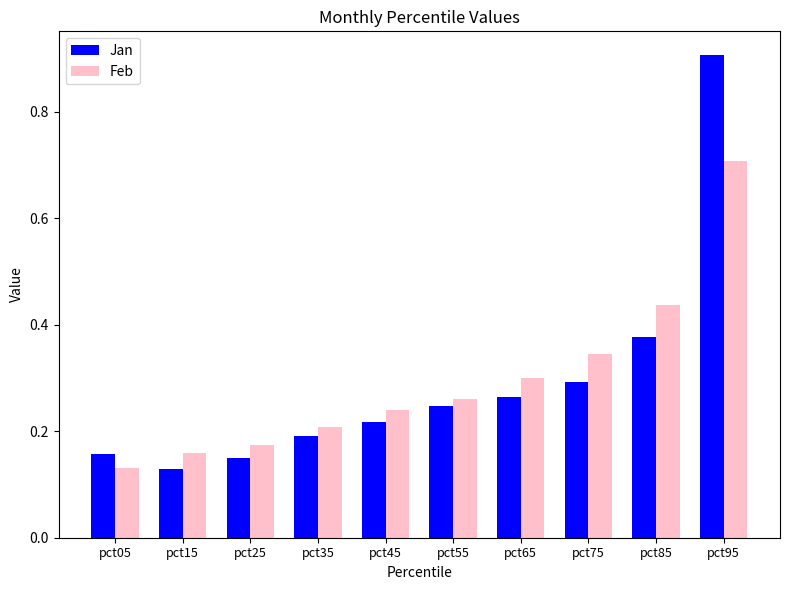

Is the value of Jan at pct15 greater than the value of Feb at pct65?

No